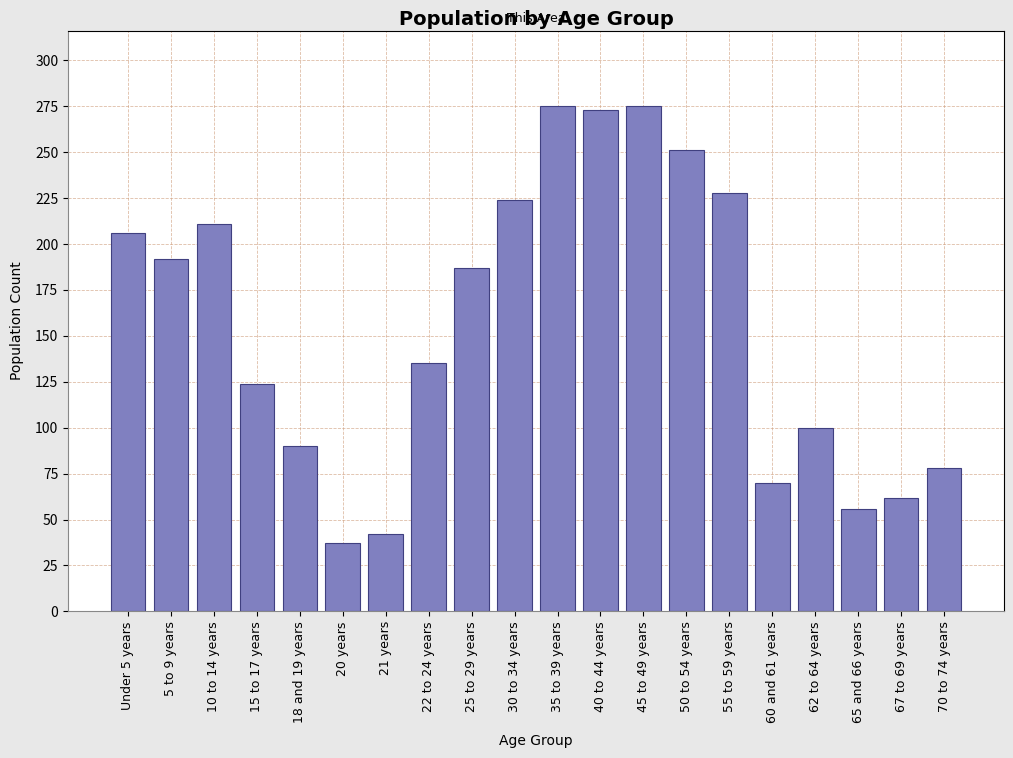

Reading right to left, list all the values displayed in this chart.

78	62	56	100	70	228	251	275	273	275	224	187	135	42	37	90	124	211	192	206